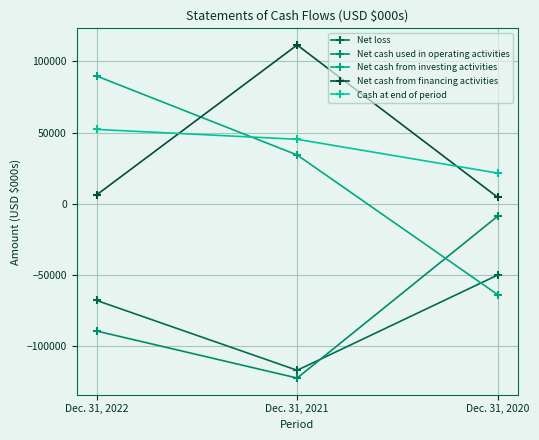

What is the difference between the highest and lowest values at Dec. 31, 2022?

178919